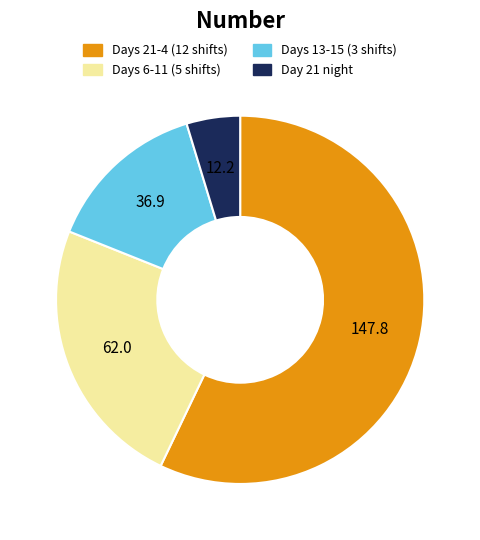

Is there any slice that represents more than half of the pie?

Yes